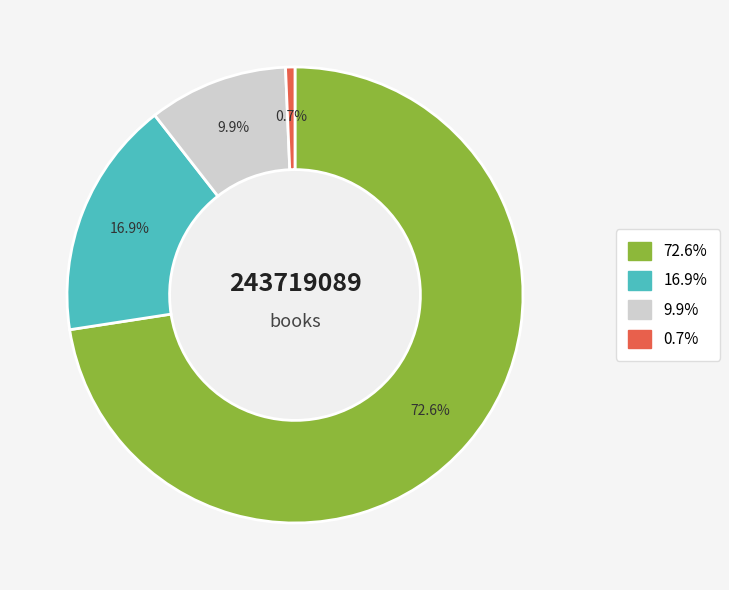

Does any single category account for the majority?

Yes